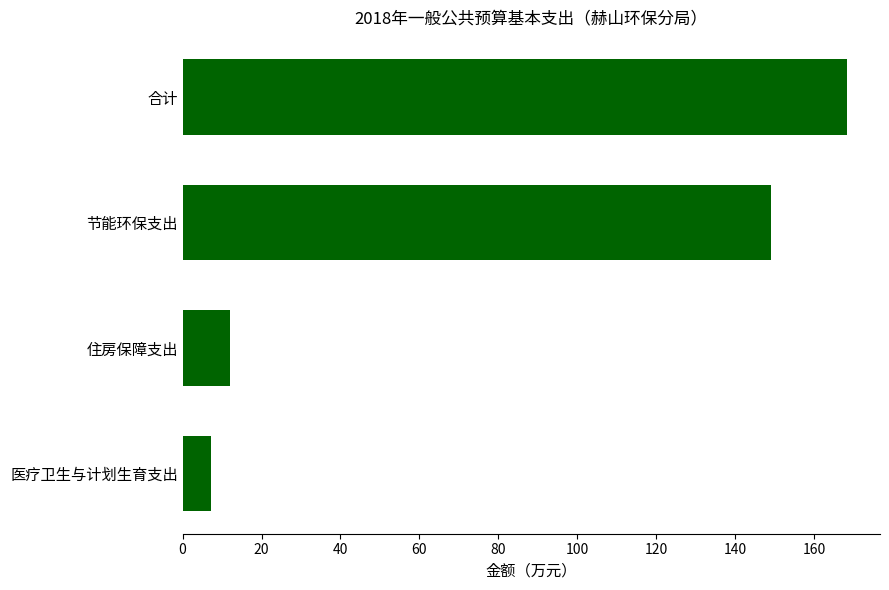

Read the value at 医疗卫生与计划生育支出.

7.3